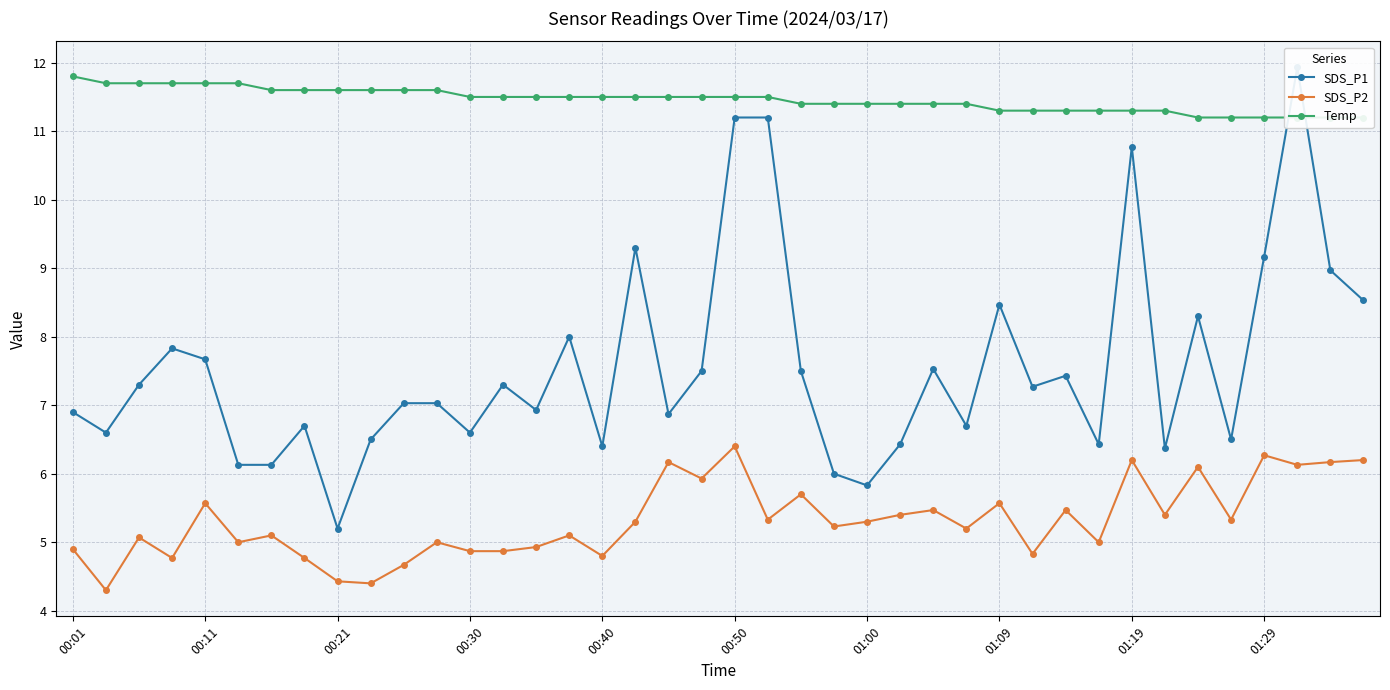

What are all the series names shown in the legend?

SDS_P1, SDS_P2, Temp